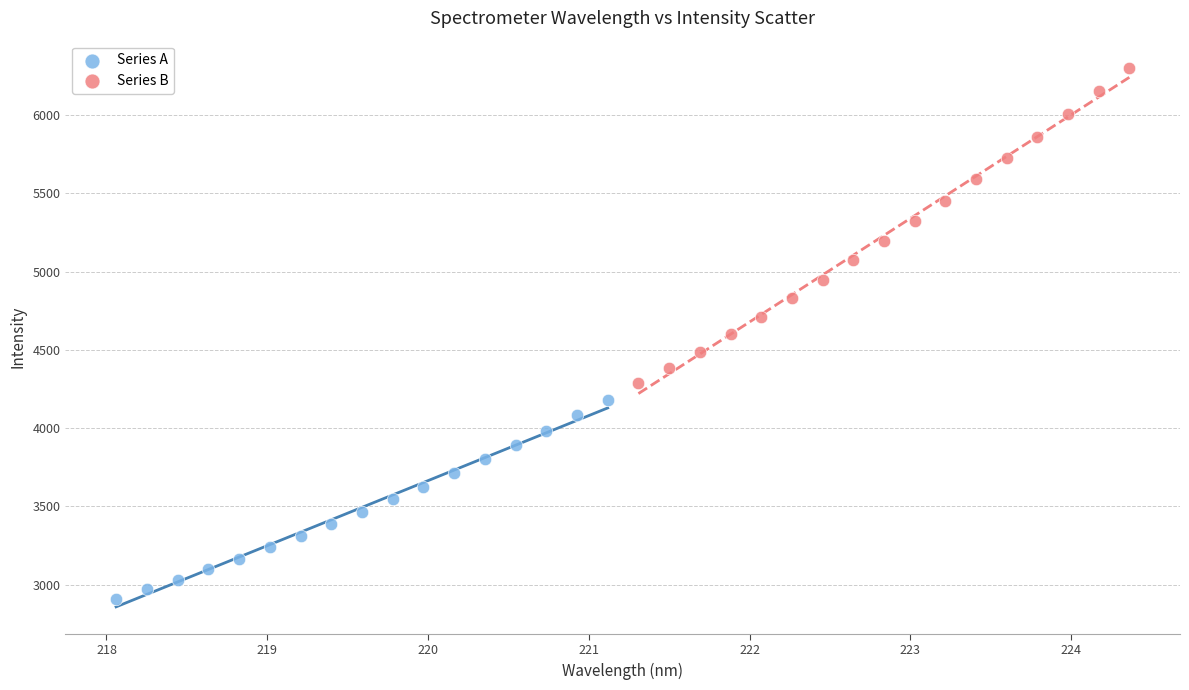

Which series reaches the minimum Y coordinate?

Series A